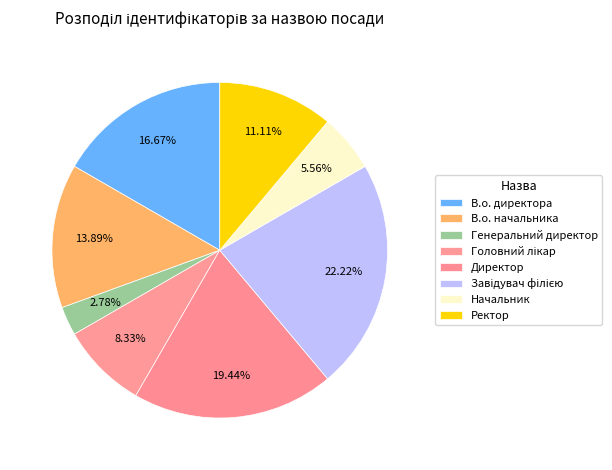

The В.о. директора slice represents 24% of the pie. True or false?

False